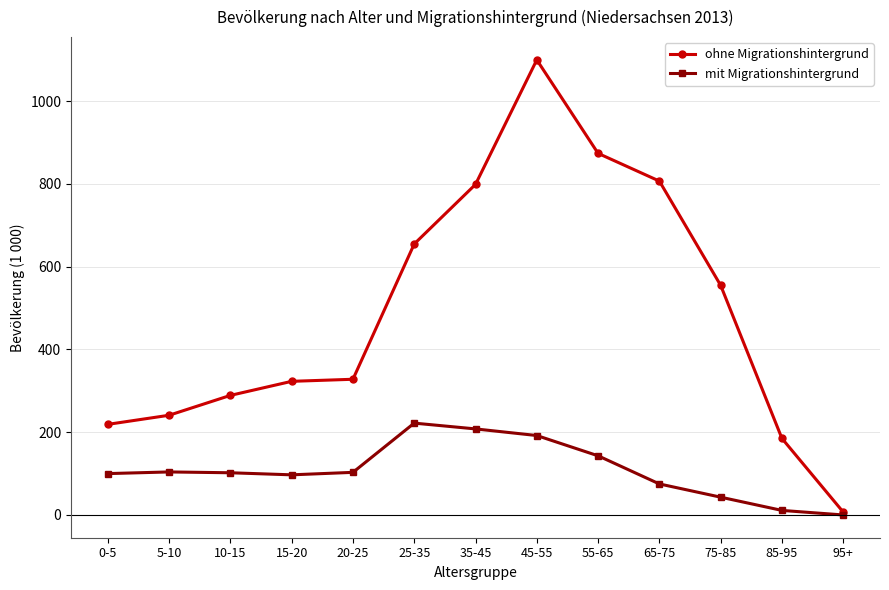

Count the number of data series in this chart.

2